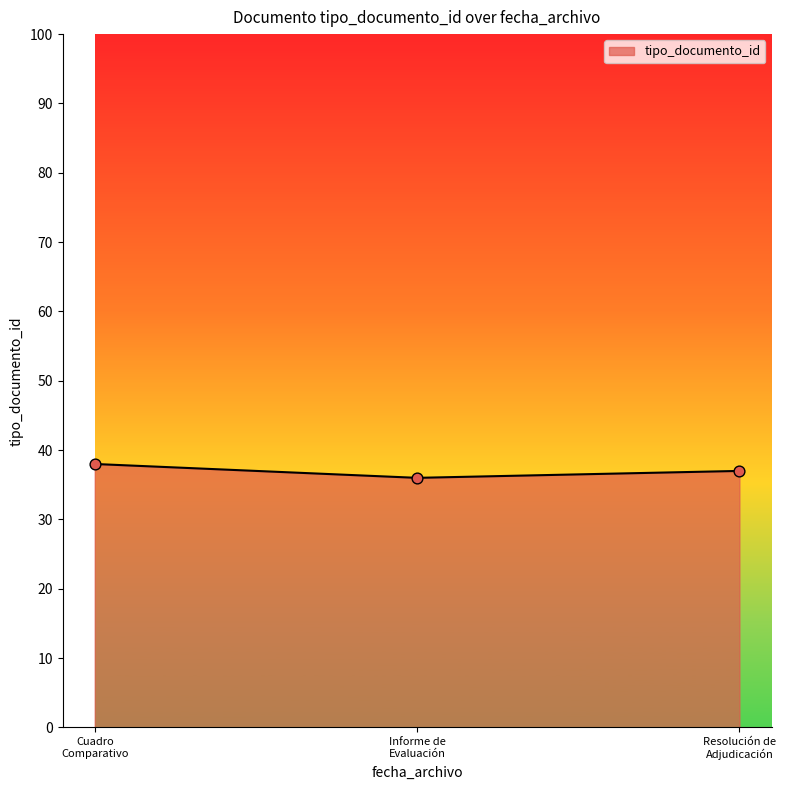

What is the average value?

37